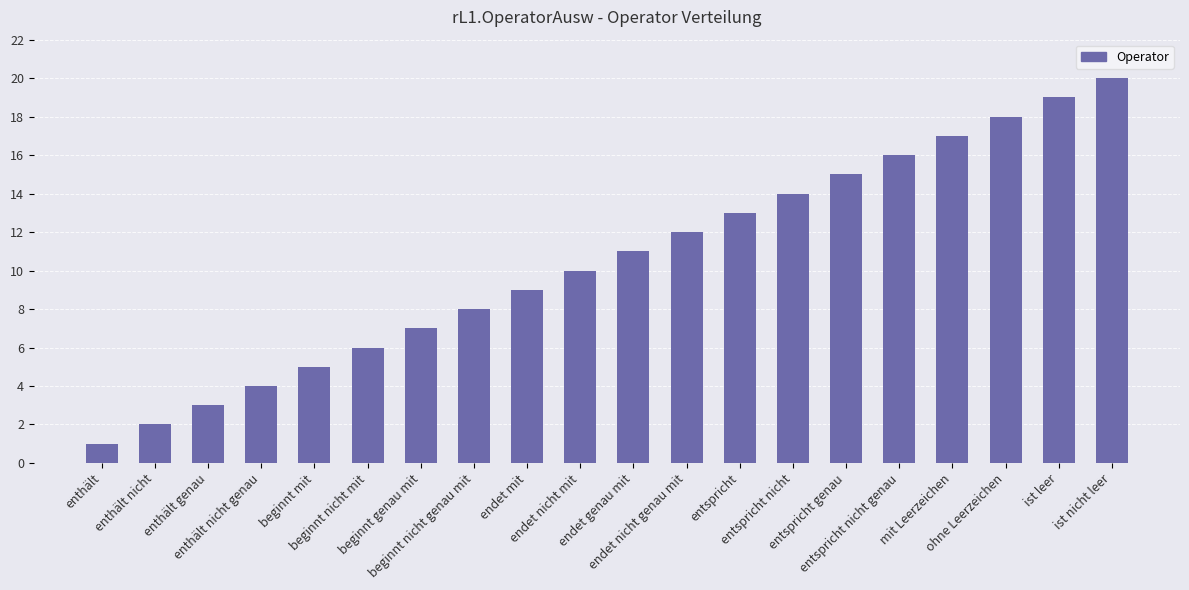

How many values are below 11?

10